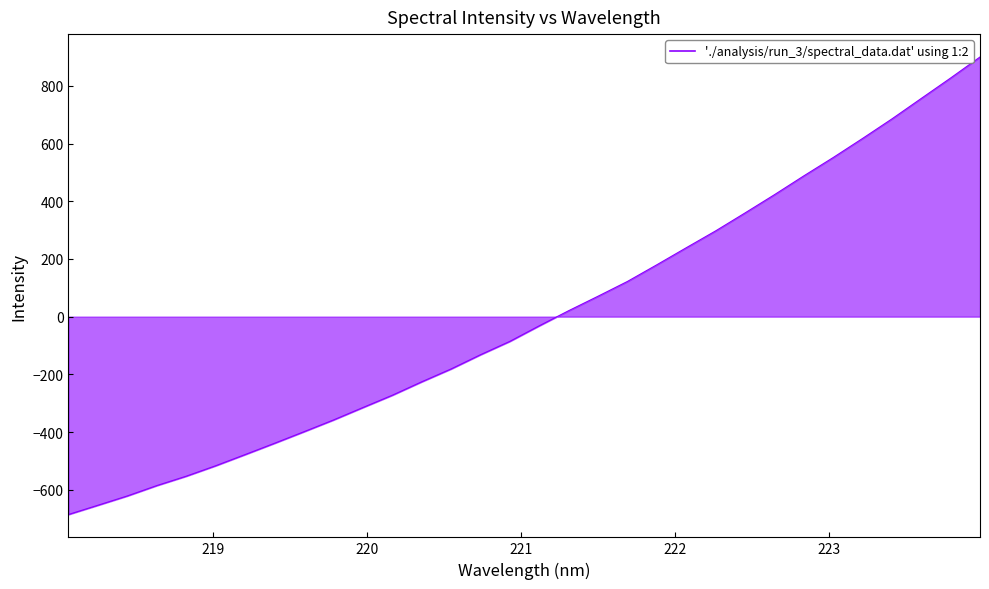

What is the minimum value shown in the chart?

-685.8